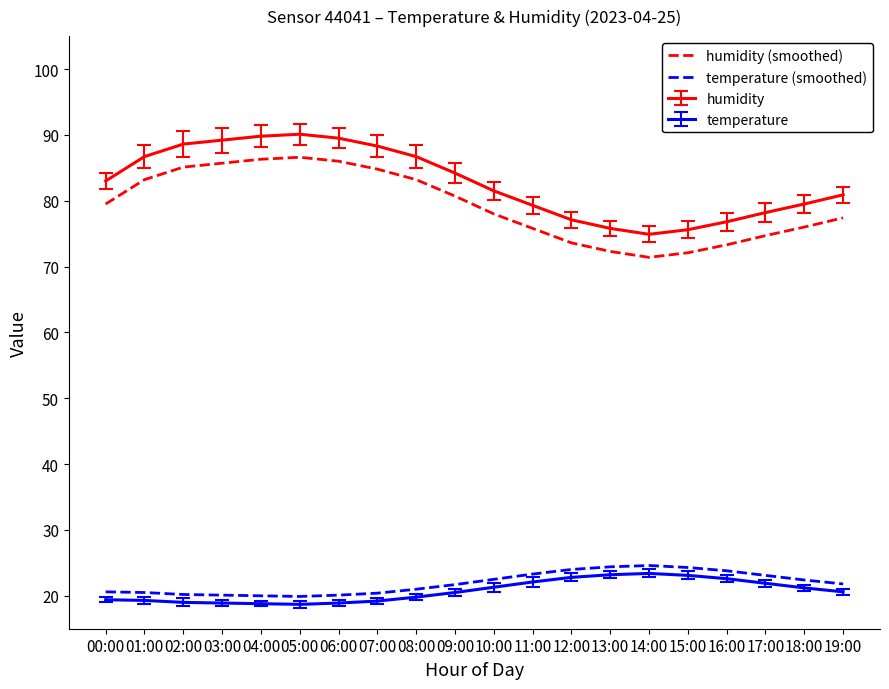

What is the difference between the maximum and minimum values in the humidity series?

15.2